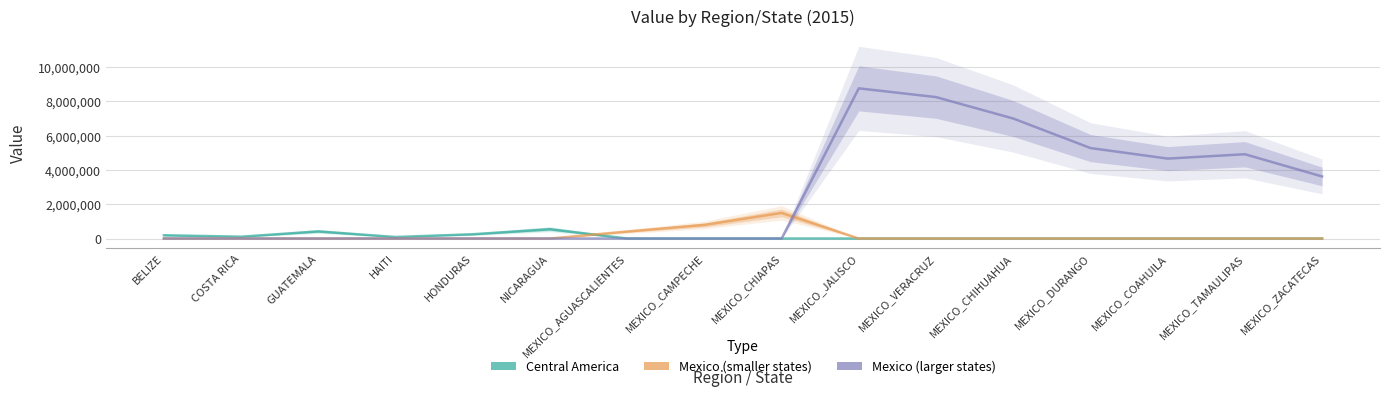

Which series has the largest total across all categories?

Mexico (larger states)